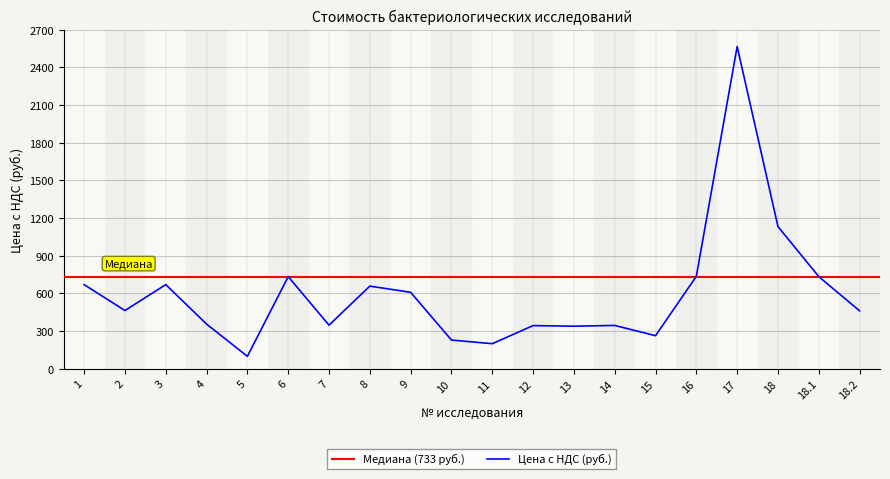

Reading right to left, what are all the values shown in this chart?

18.2=460.8	18.1=733.2	18=1131.6	17=2565.6	16=735.6	15=262.8	14=344.4	13=338.4	12=343.2	11=199.2	10=228.0	9=608.4	8=657.6	7=346.8	6=733.2	5=98.4	4=355.2	3=669.6	2=463.2	1=669.6